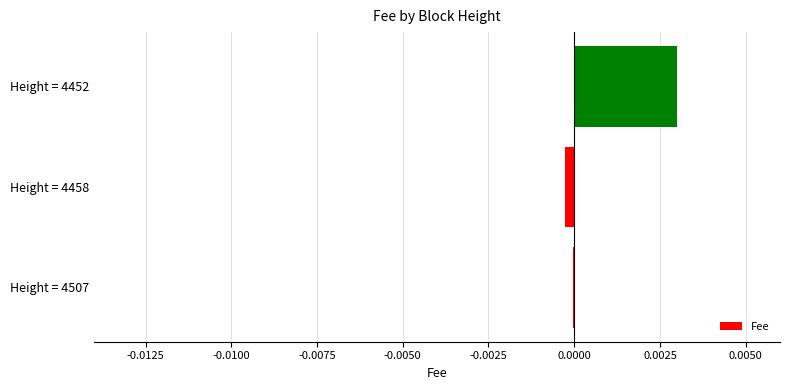

The value at Height = 4458 is -0.0. True or false?

True